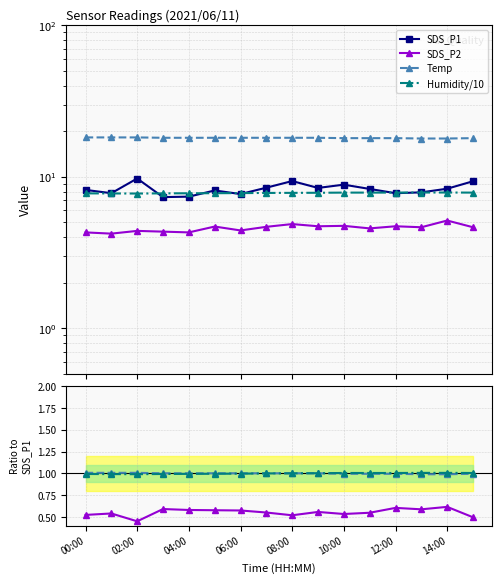

The value of Humidity at 02:00 is 7.8. True or false?

True